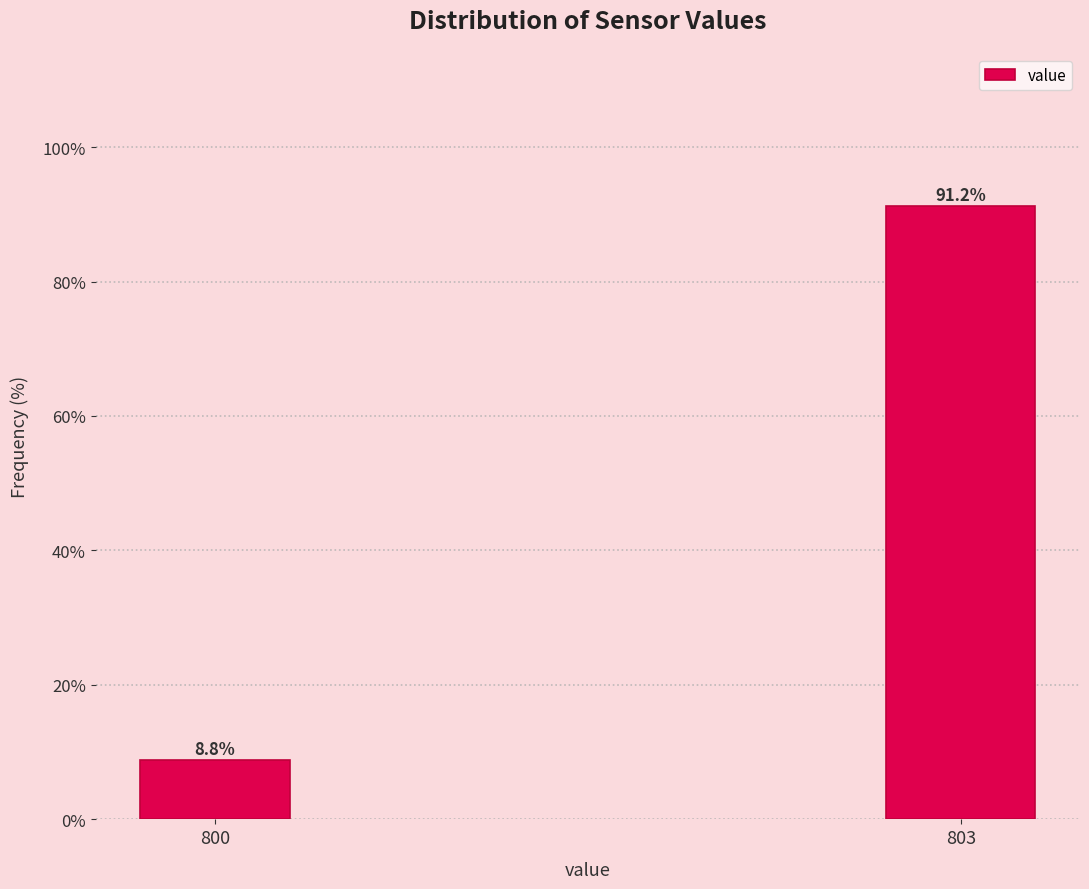

Reading left to right, transcribe all the data shown in this chart.

800=8.8	803=91.2